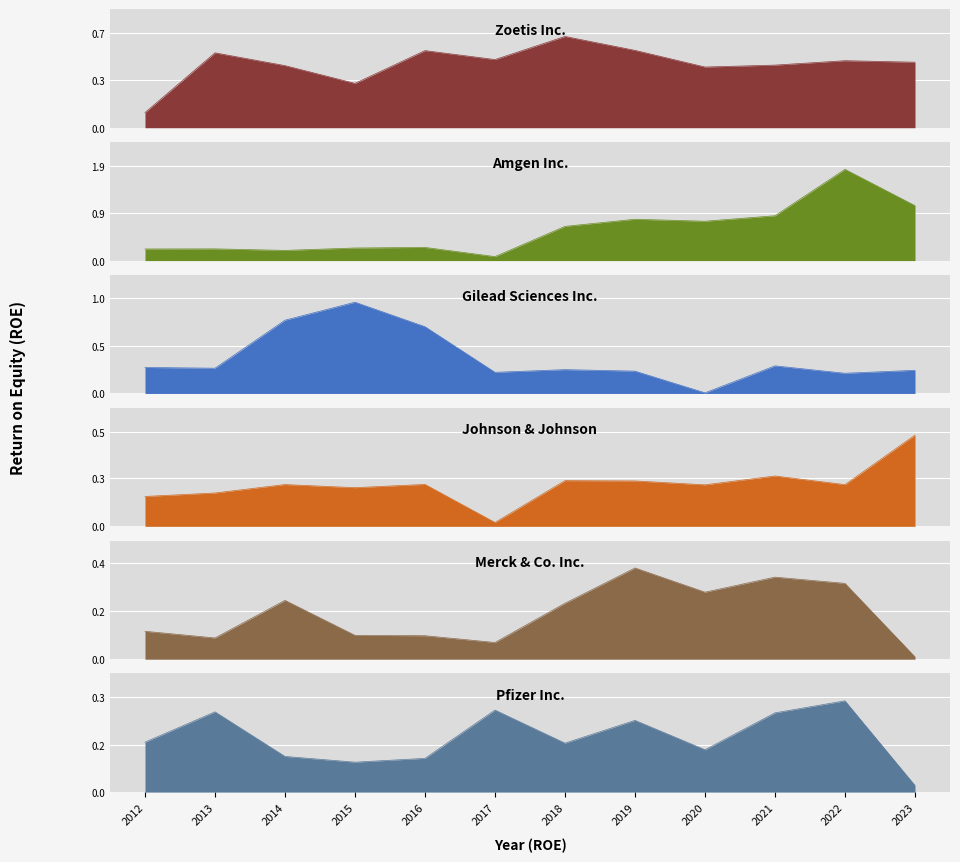

At which label is Merck & Co. Inc. closest to 0?

2023